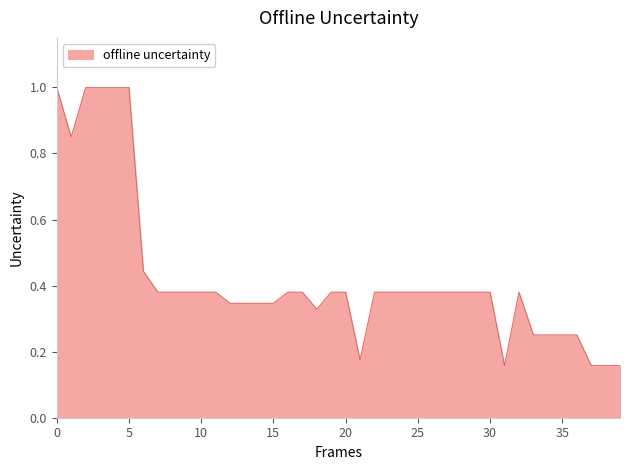

What is the maximum value shown in the chart?

1.0